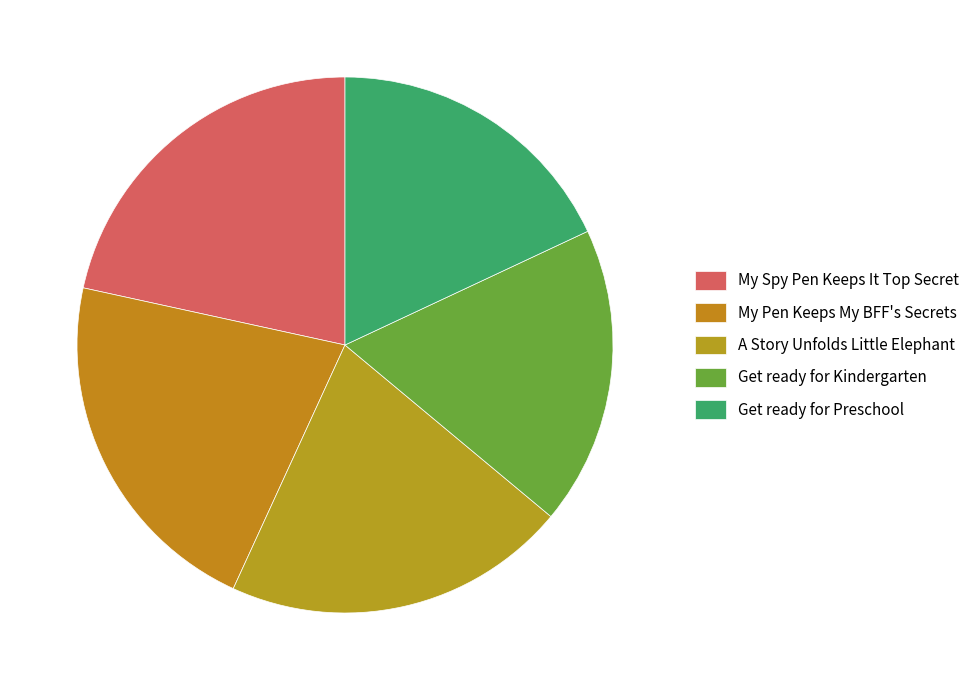

What is the largest slice in the pie chart?

My Pen Keeps My BFF's Secrets